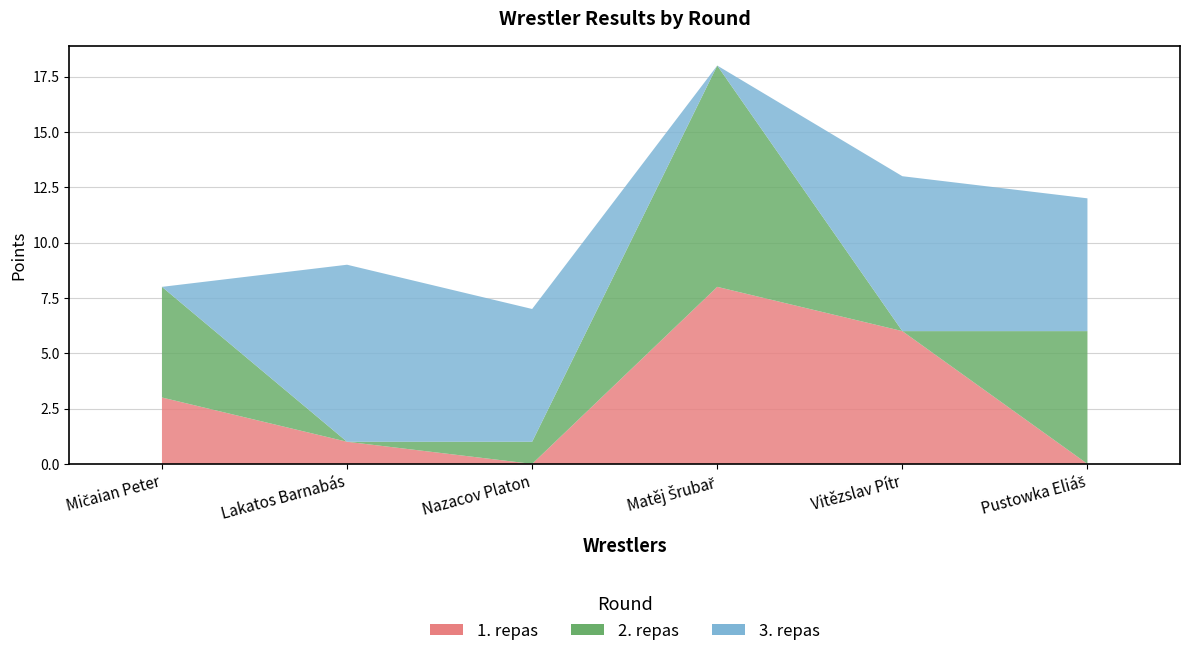

Reading left to right, what are all the values shown in this chart?

1. repas: Mičaian Peter=3	Lakatos Barnabás=1	Nazacov Platon=0	Matěj Šrubař=8	Vitězslav Pítr=6	Pustowka Eliáš=0
2. repas: Mičaian Peter=5	Lakatos Barnabás=0	Nazacov Platon=1	Matěj Šrubař=10	Vitězslav Pítr=0	Pustowka Eliáš=6
3. repas: Mičaian Peter=0	Lakatos Barnabás=8	Nazacov Platon=6	Matěj Šrubař=0	Vitězslav Pítr=7	Pustowka Eliáš=6